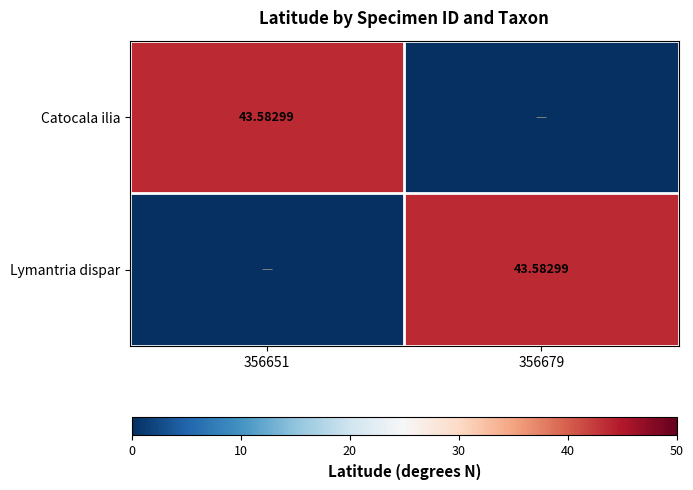

What value does the Catocala ilia series have at 356651?

43.6